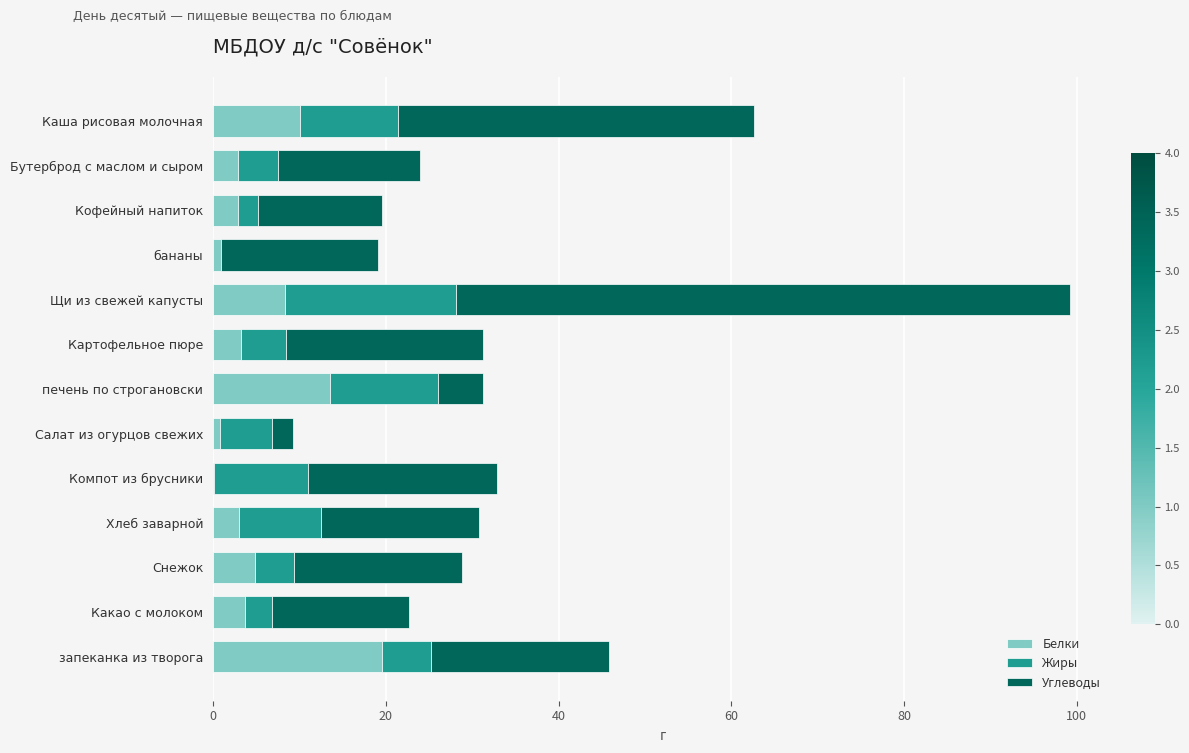

What is the highest value of the Белки series?

19.6